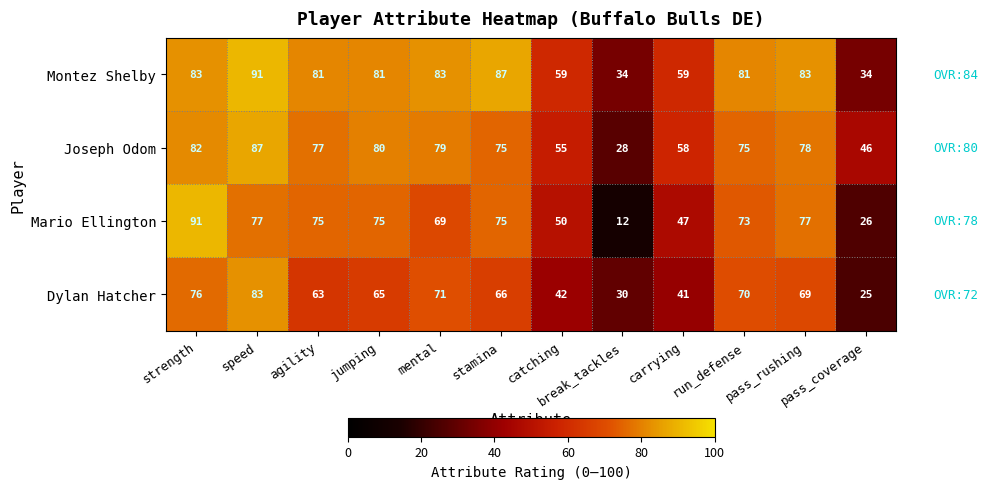

List the series in order of their overall mean, lowest first.

Dylan Hatcher, Mario Ellington, Joseph Odom, Montez Shelby